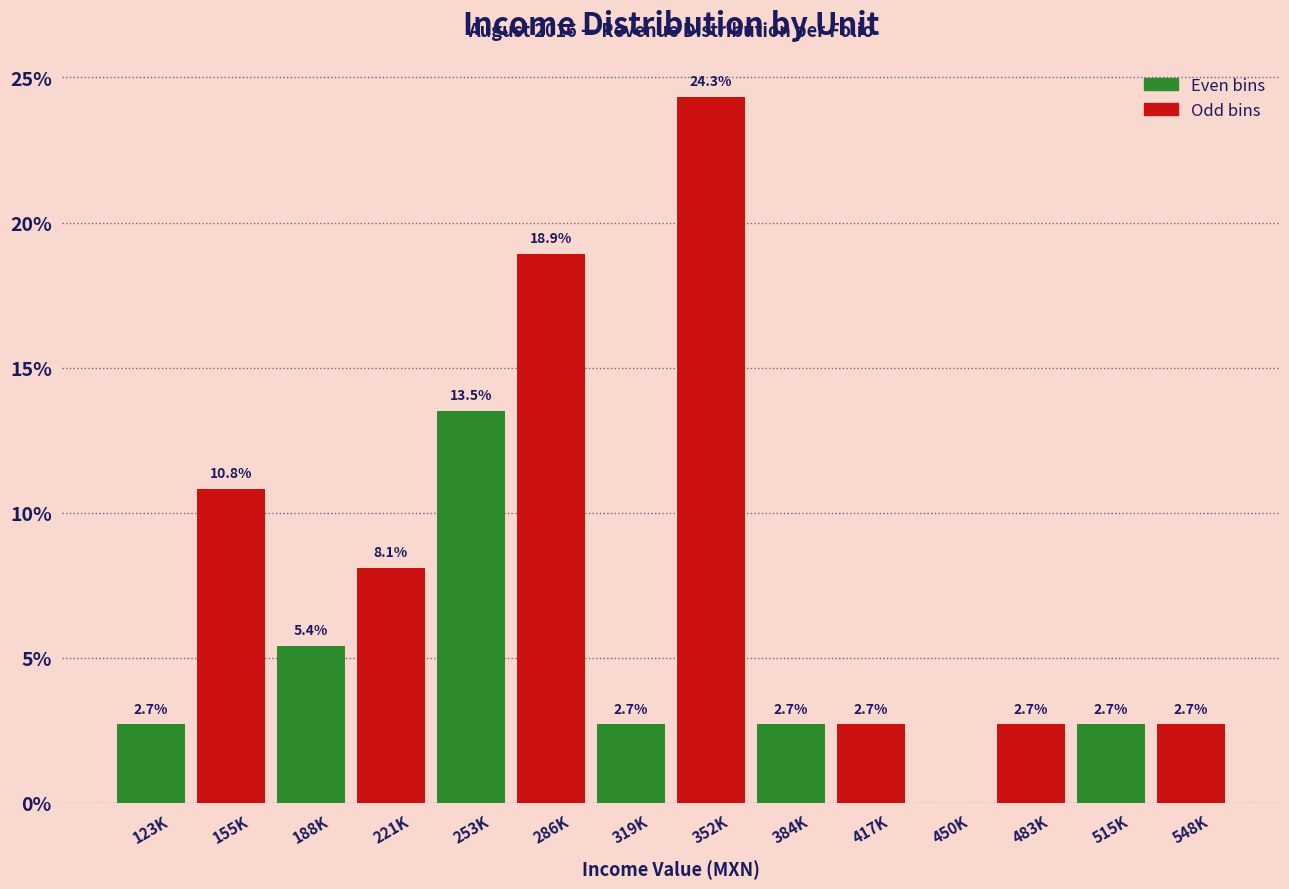

Reading left to right, transcribe all the data shown in this chart.

123K=2.7	155K=10.8	188K=5.4	221K=8.1	253K=13.5	286K=18.9	319K=2.7	352K=24.3	384K=2.7	417K=2.7	450K=0.0	483K=2.7	515K=2.7	548K=2.7